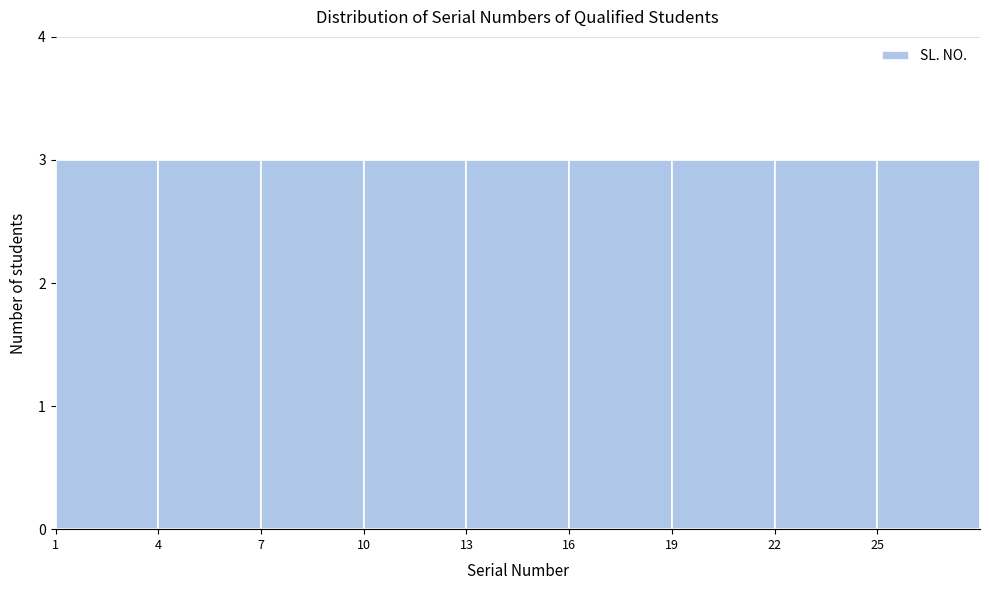

How tall is the bar that spans 4 to 7 on the x-axis? The values are not printed on the chart, so give them approximately, as read against the axis.

3